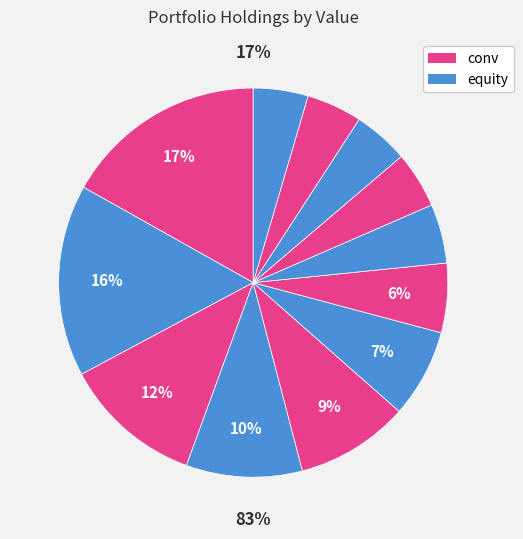

How many slices are in this pie chart?

12